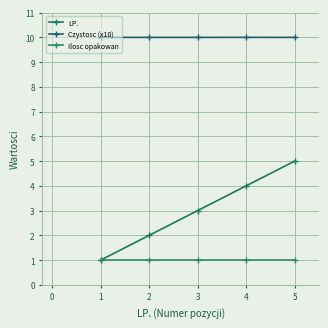

How many values in the LP. series are below 3?

2